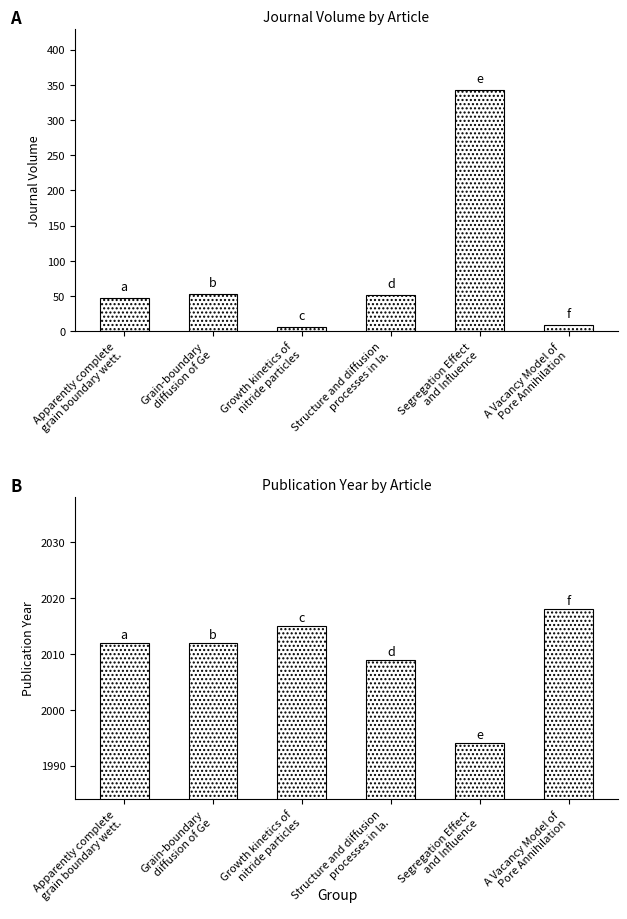

True or false: Publication Year has a value of 2009 at Structure and diffusion
processes in la..

True